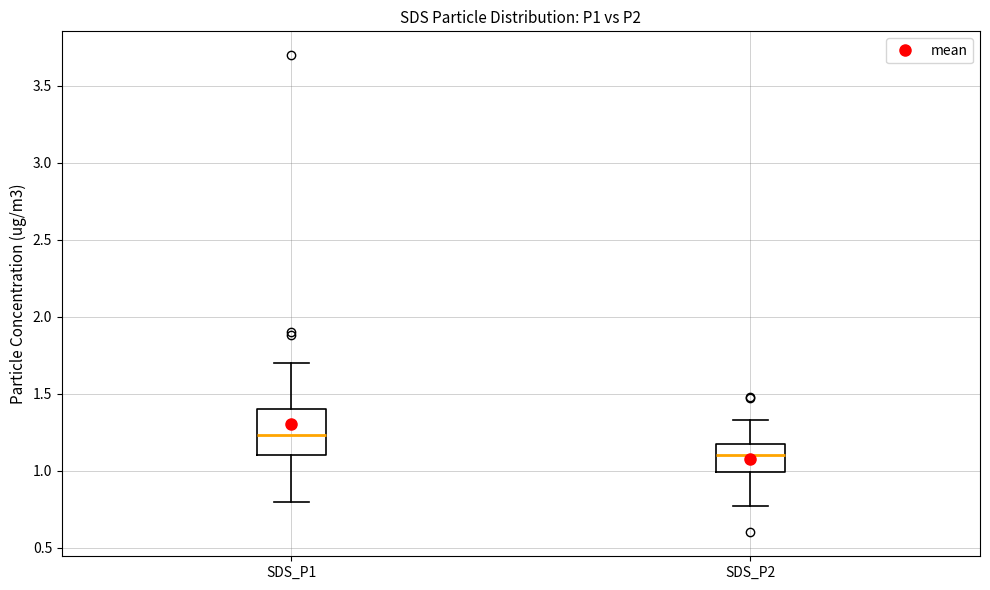

Reading left to right, read every box against the y-axis: the position of its median line, the range the box covers, and the ends of its whiskers. The values are not printed on the chart, so give them approximately, as read against the axis.

SDS_P1: median 1.25, box 1.10 to 1.40, whiskers 0.80 to 1.70
SDS_P2: median 1.10, box 1.00 to 1.20, whiskers 0.75 to 1.35